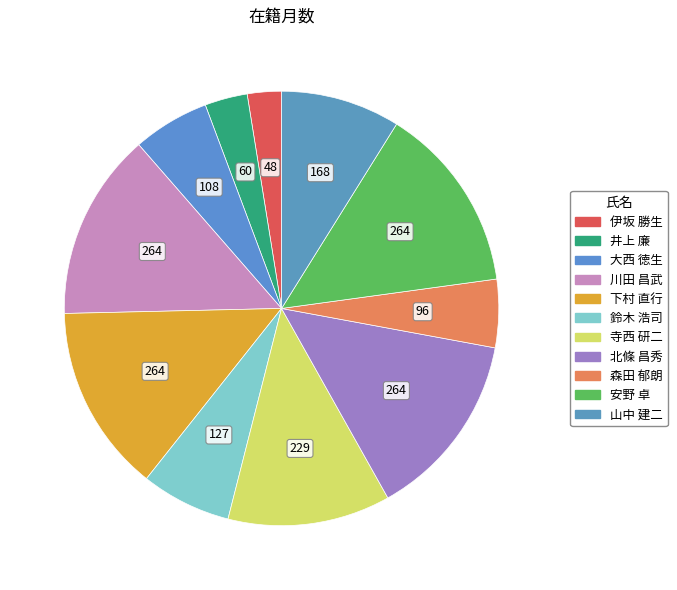

Count the number of slices in the pie.

11